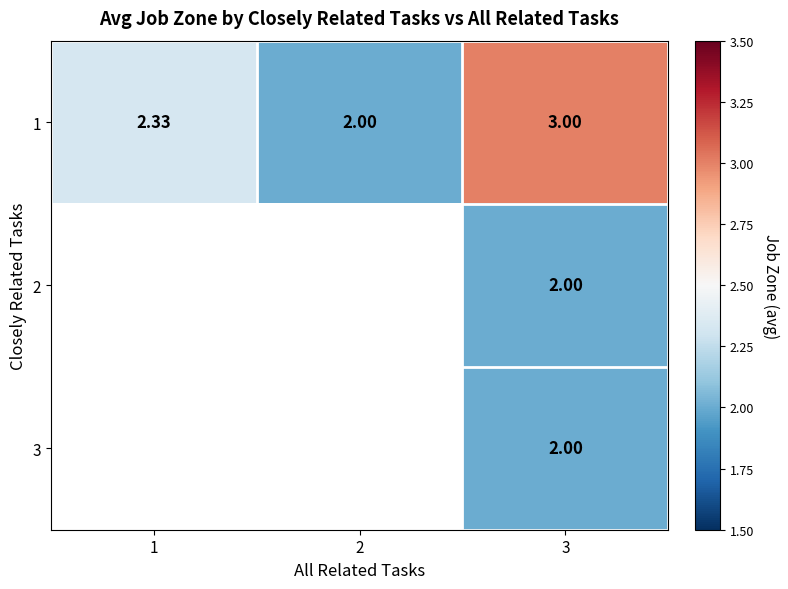

What is the total value across all series at 3?

7.0